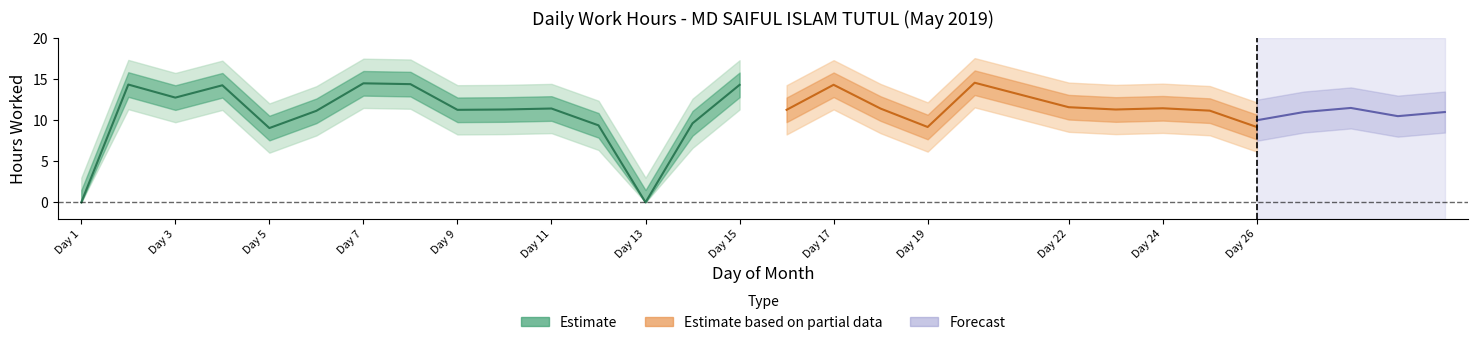

At which category does the chart reach its minimum across all series?

1